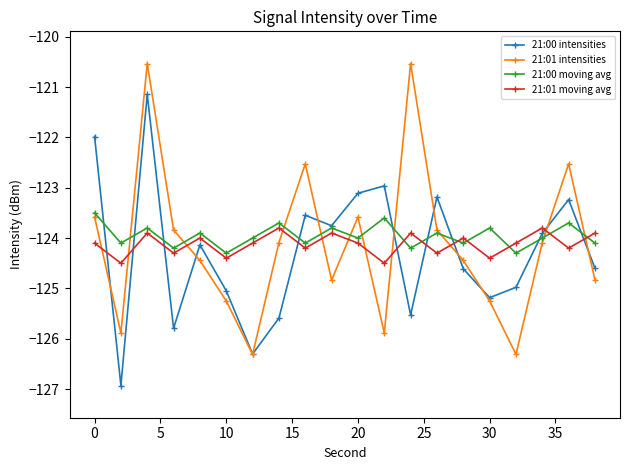

What are all the series names shown in the legend?

21:00 intensities, 21:01 intensities, 21:00 moving avg, 21:01 moving avg